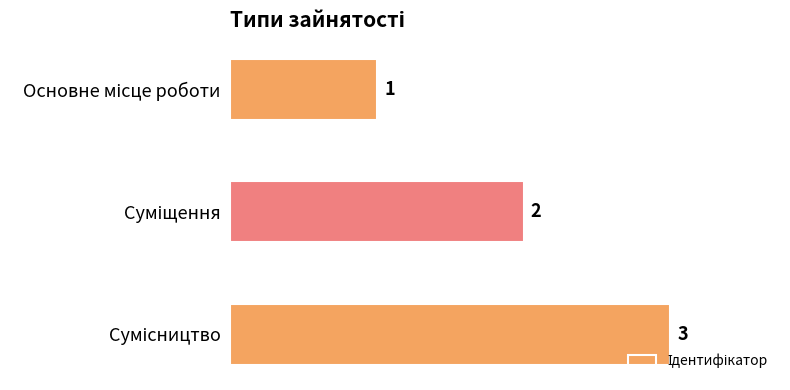

What is the sum of all values?

6